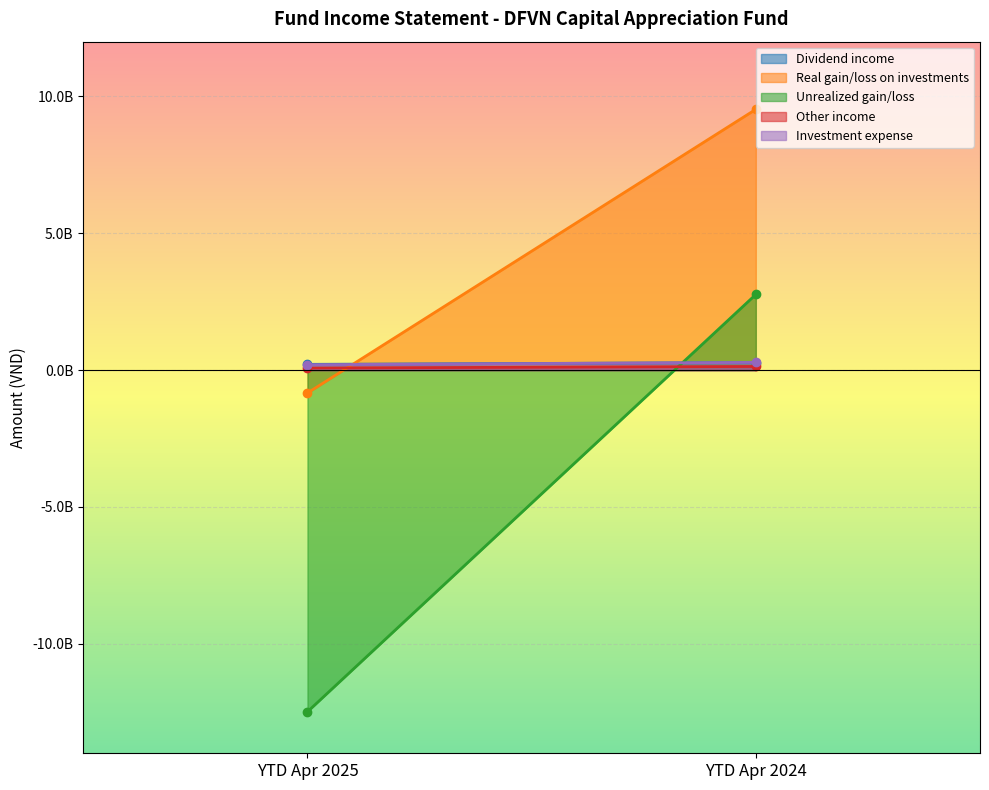

Which series changed the most between YTD Apr 2025 and YTD Apr 2024?

Unrealized gain/loss